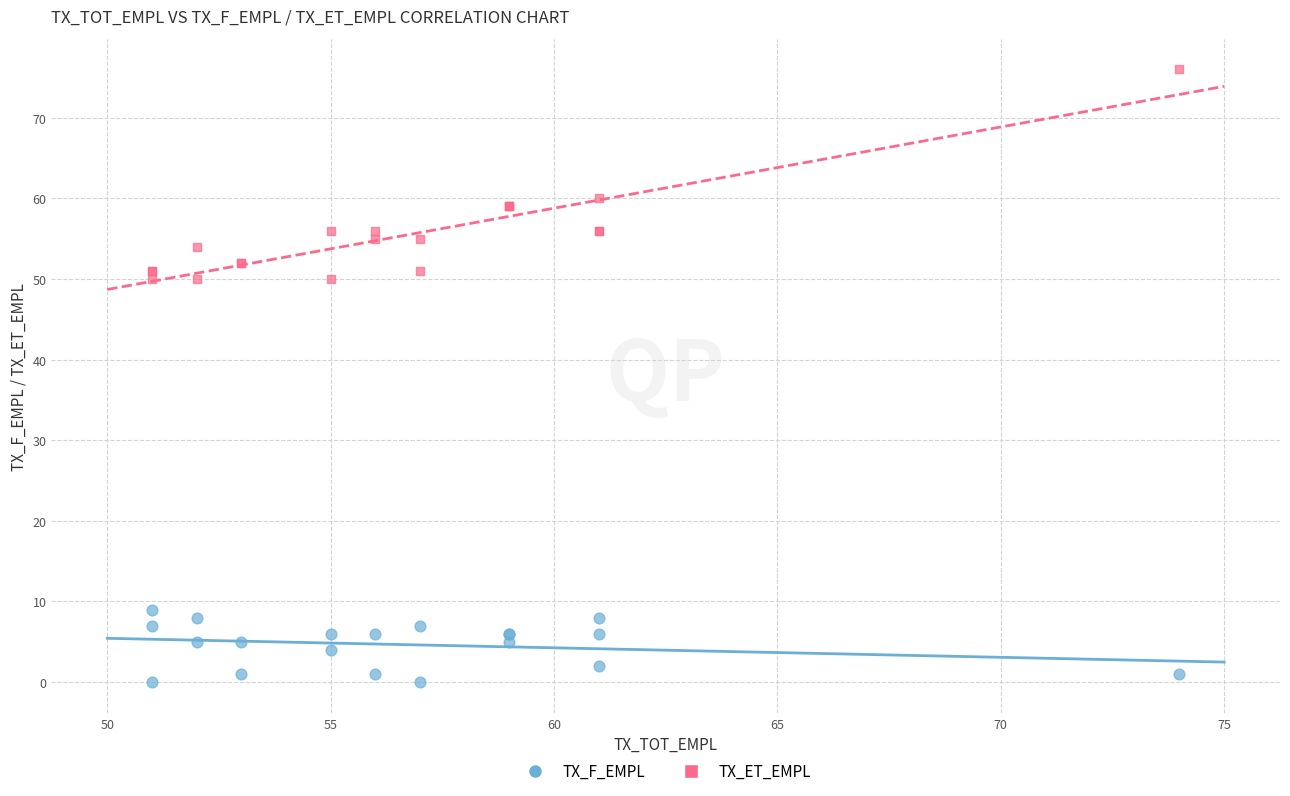

Which series contains the highest Y value?

TX_ET_EMPL